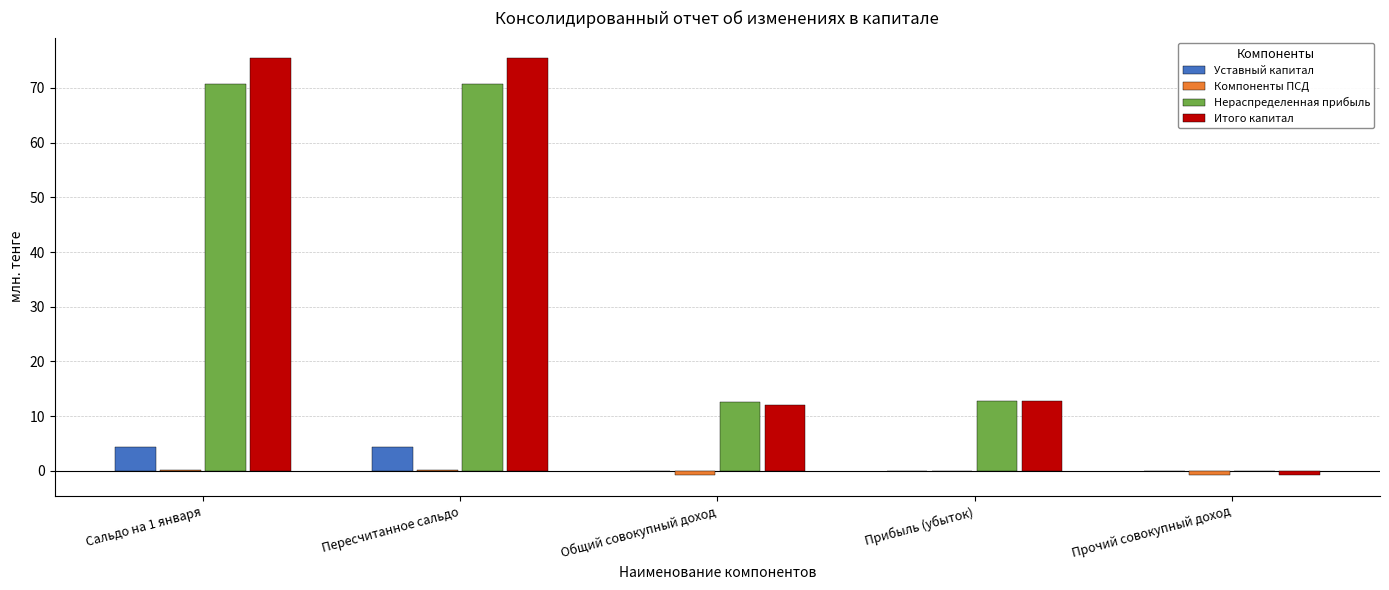

What is the maximum value shown in the chart?

75.4